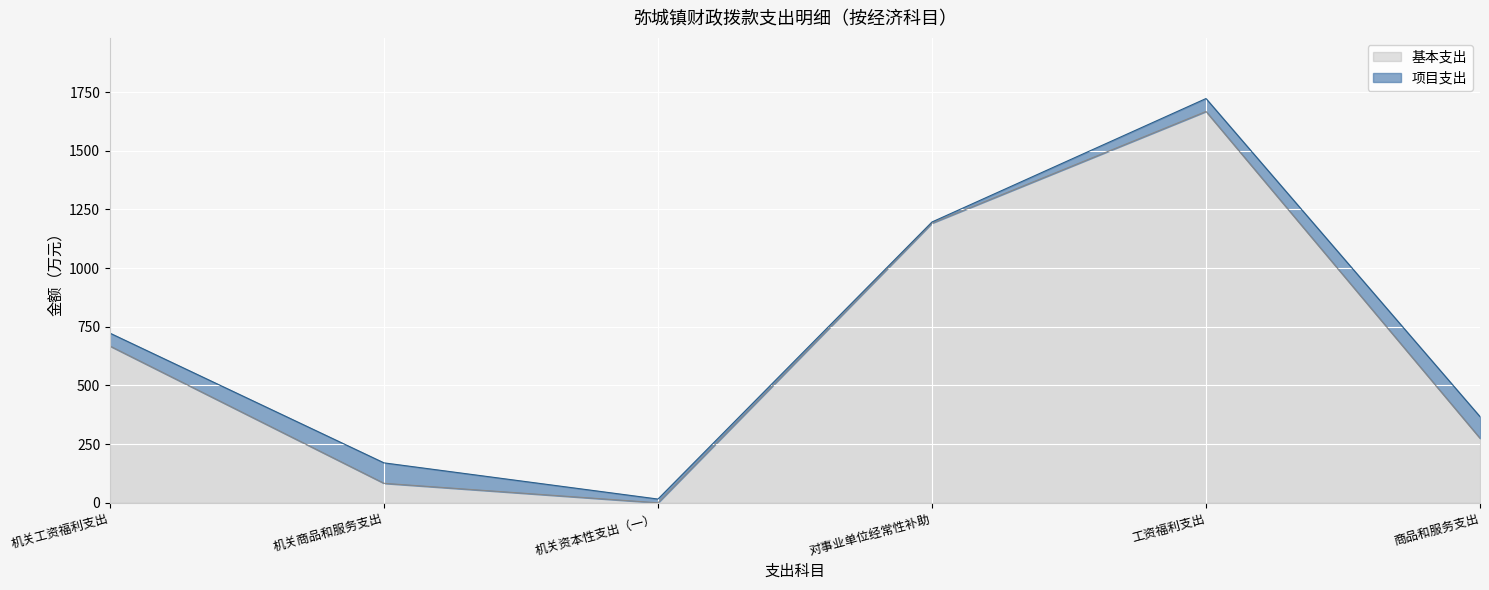

What is the approximate value at 商品和服务支出?

367.2